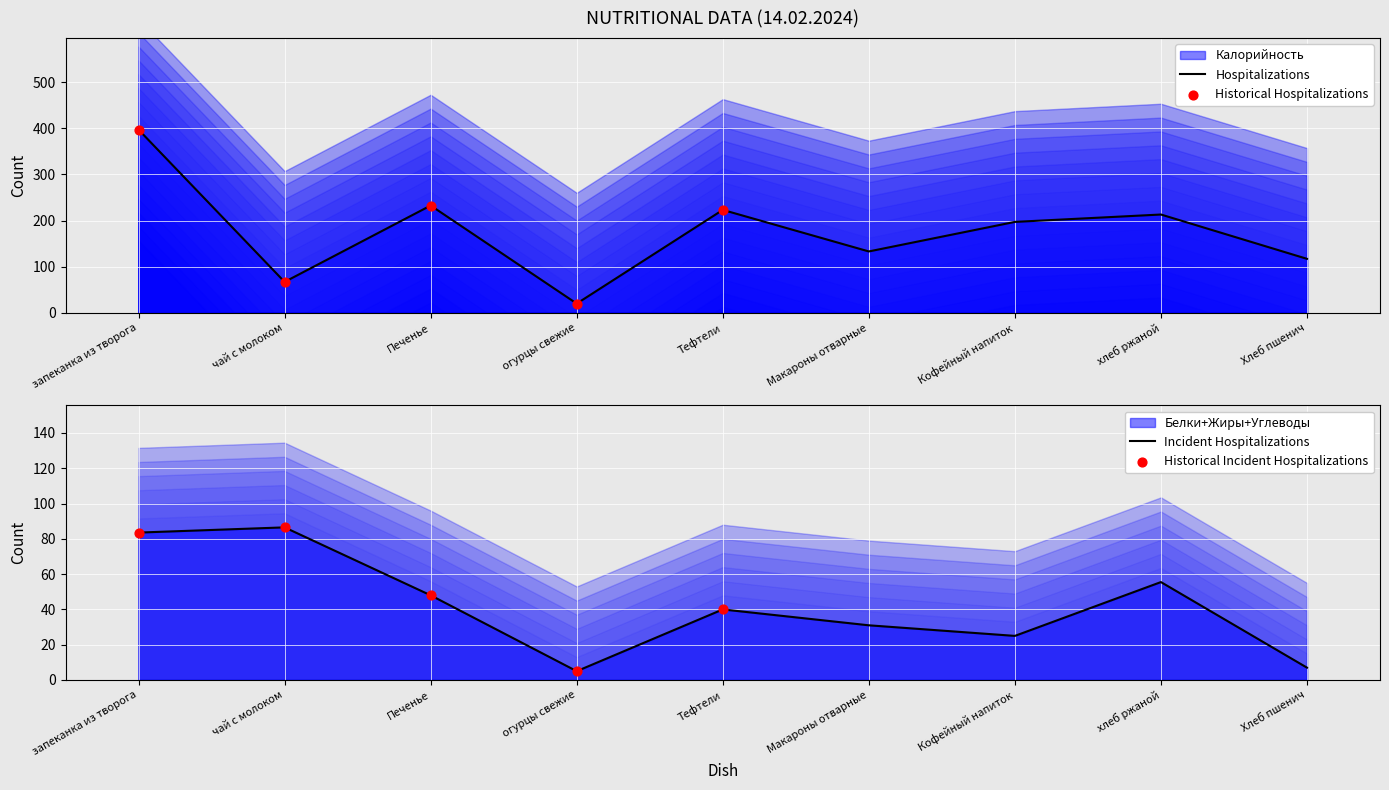

What is the total value across all series at Кофейный напиток?

222.0